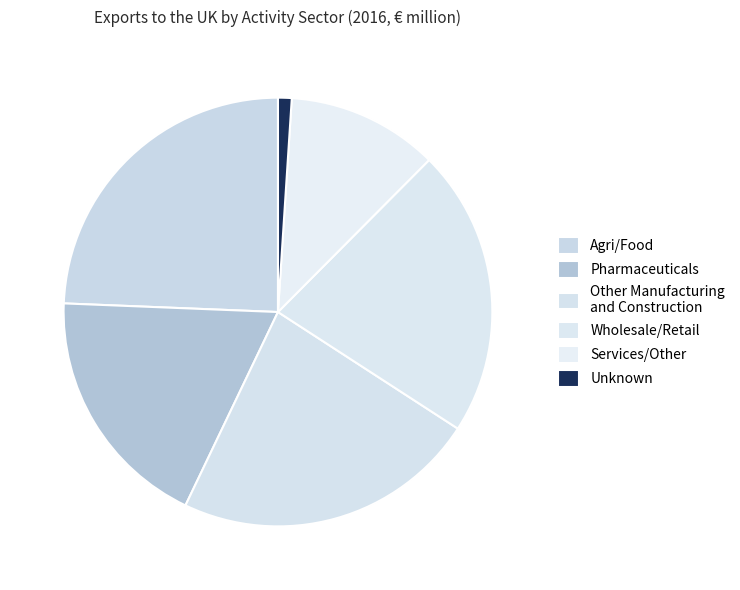

What is the smallest slice in the pie chart?

Unknown